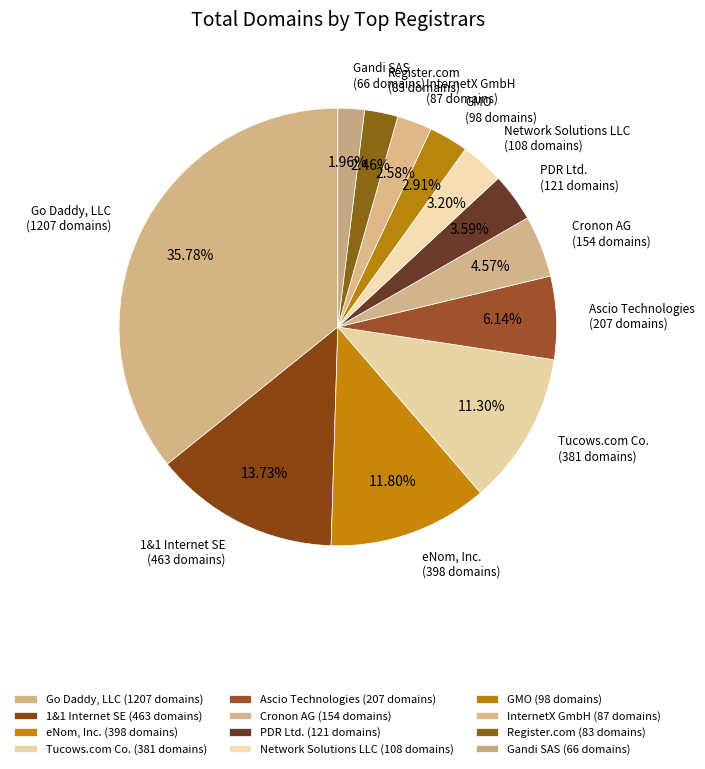

Which category has the smallest portion of the pie?

Gandi SAS